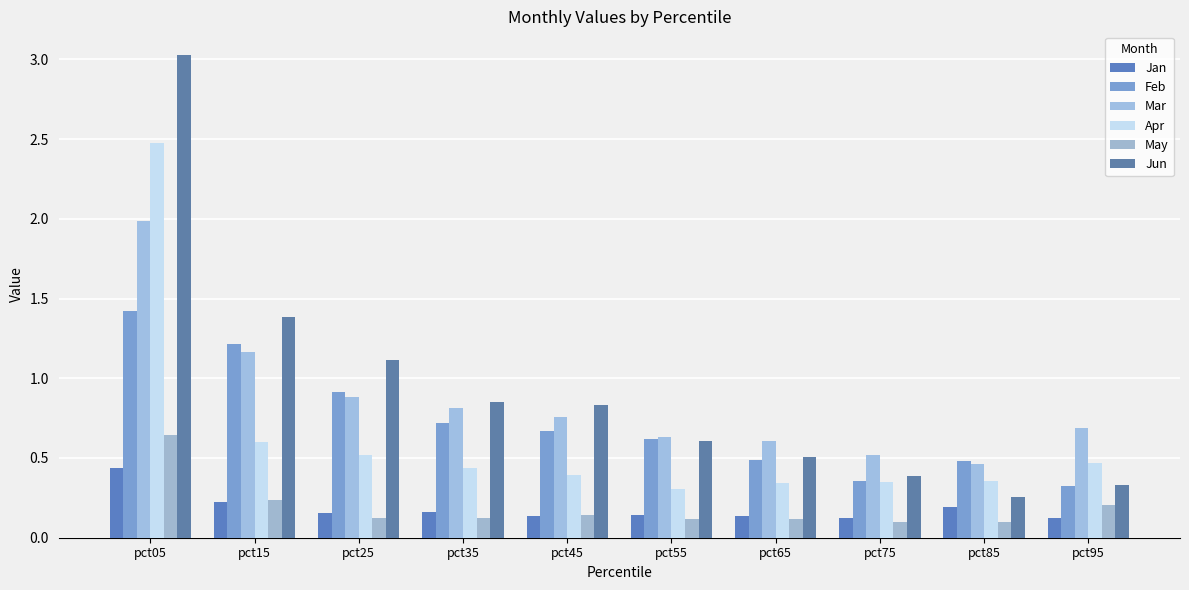

Reading right to left, list all the values displayed in this chart.

Jan: pct95=0.1	pct85=0.2	pct75=0.1	pct65=0.1	pct55=0.1	pct45=0.1	pct35=0.2	pct25=0.2	pct15=0.2	pct05=0.4
Feb: pct95=0.3	pct85=0.5	pct75=0.4	pct65=0.5	pct55=0.6	pct45=0.7	pct35=0.7	pct25=0.9	pct15=1.2	pct05=1.4
Mar: pct95=0.7	pct85=0.5	pct75=0.5	pct65=0.6	pct55=0.6	pct45=0.8	pct35=0.8	pct25=0.9	pct15=1.2	pct05=2.0
Apr: pct95=0.5	pct85=0.4	pct75=0.4	pct65=0.3	pct55=0.3	pct45=0.4	pct35=0.4	pct25=0.5	pct15=0.6	pct05=2.5
May: pct95=0.2	pct85=0.1	pct75=0.1	pct65=0.1	pct55=0.1	pct45=0.1	pct35=0.1	pct25=0.1	pct15=0.2	pct05=0.6
Jun: pct95=0.3	pct85=0.3	pct75=0.4	pct65=0.5	pct55=0.6	pct45=0.8	pct35=0.9	pct25=1.1	pct15=1.4	pct05=3.0